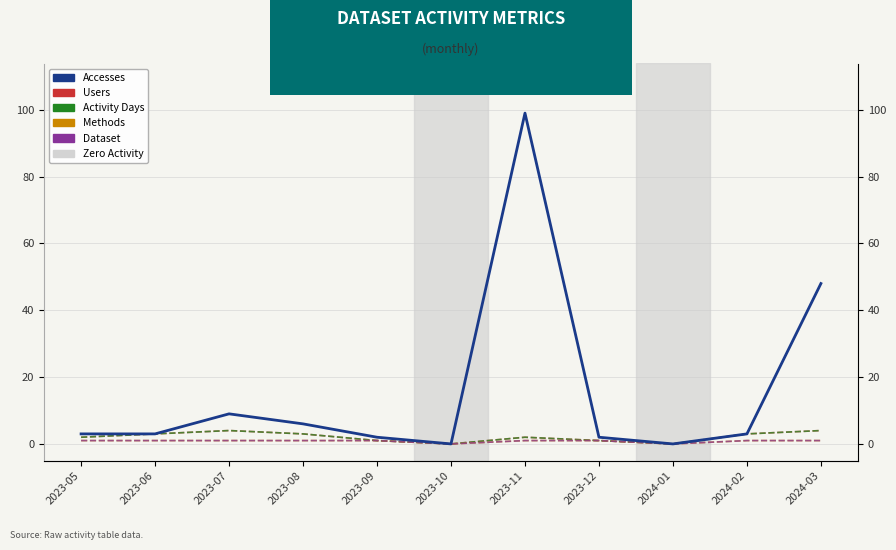

Reading left to right, what are all the values shown in this chart?

Accesses: 2023-05=3	2023-06=3	2023-07=9	2023-08=6	2023-09=2	2023-10=0	2023-11=99	2023-12=2	2024-01=0	2024-02=3	2024-03=48
Users: 2023-05=2	2023-06=3	2023-07=4	2023-08=3	2023-09=1	2023-10=0	2023-11=2	2023-12=1	2024-01=0	2024-02=3	2024-03=4
Activity Days: 2023-05=2	2023-06=3	2023-07=4	2023-08=3	2023-09=1	2023-10=0	2023-11=2	2023-12=1	2024-01=0	2024-02=3	2024-03=4
Methods: 2023-05=1	2023-06=1	2023-07=1	2023-08=1	2023-09=1	2023-10=0	2023-11=1	2023-12=1	2024-01=0	2024-02=1	2024-03=1
Dataset: 2023-05=1	2023-06=1	2023-07=1	2023-08=1	2023-09=1	2023-10=0	2023-11=1	2023-12=1	2024-01=0	2024-02=1	2024-03=1